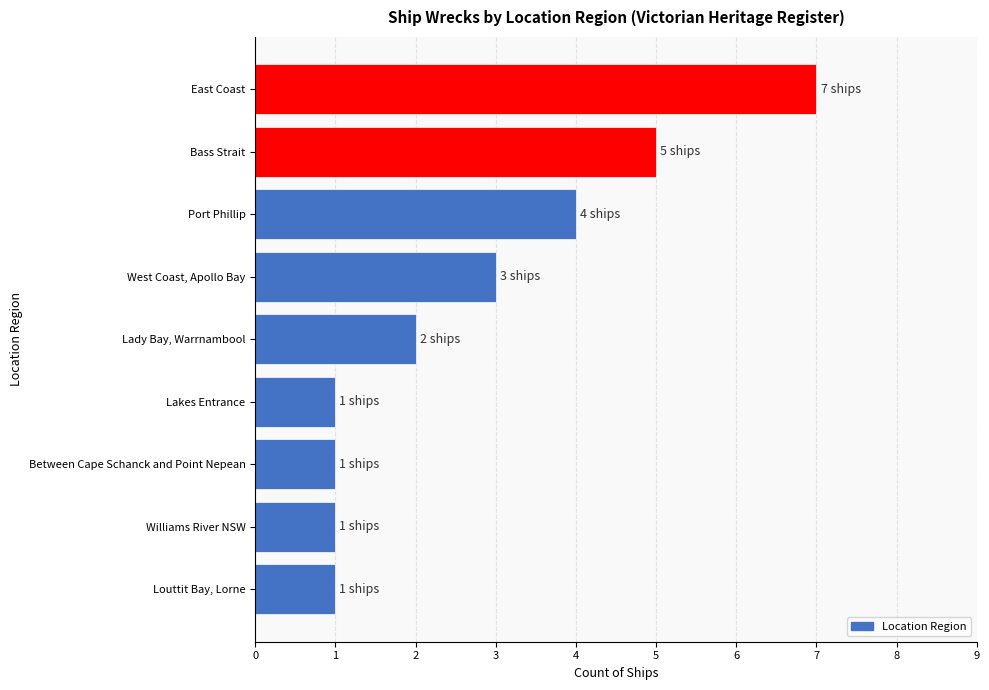

What is the ratio of the value at East Coast to the value at Louttit Bay, Lorne?

7.0